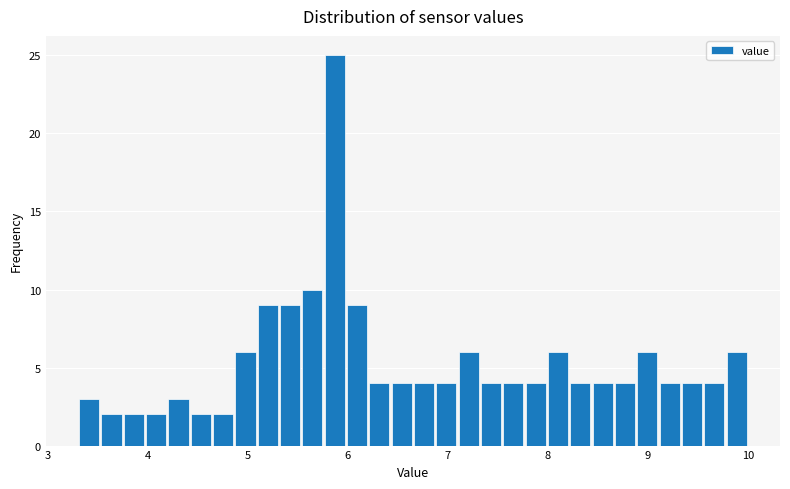

Read against the x-axis, roughly where is the centre of the tallest bar?

5.9